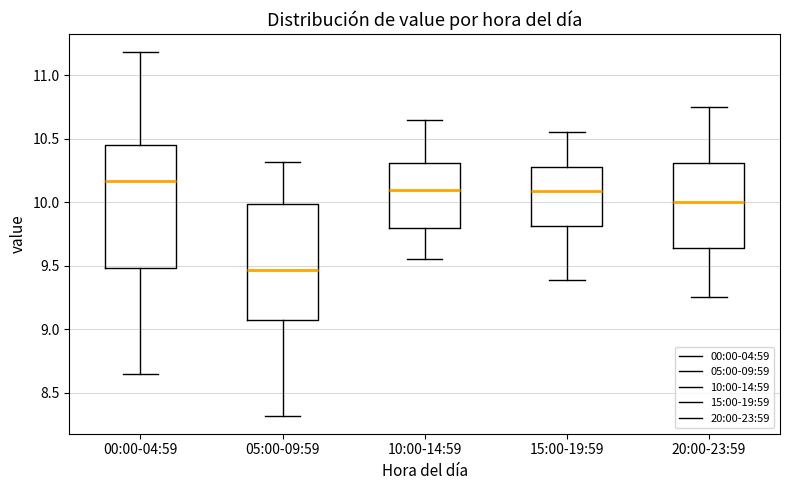

Reading left to right, transcribe this box plot: for each box, give where its median line is, the range the box spans, and where its two whiskers end, as read against the y-axis. The values are not printed on the chart, so give them approximately, as read against the axis.

00:00-04:59: median 10.15, box 9.50 to 10.45, whiskers 8.65 to 11.20
05:00-09:59: median 9.45, box 9.10 to 10.00, whiskers 8.30 to 10.30
10:00-14:59: median 10.10, box 9.80 to 10.30, whiskers 9.55 to 10.65
15:00-19:59: median 10.10, box 9.80 to 10.30, whiskers 9.40 to 10.55
20:00-23:59: median 10.00, box 9.65 to 10.30, whiskers 9.25 to 10.75